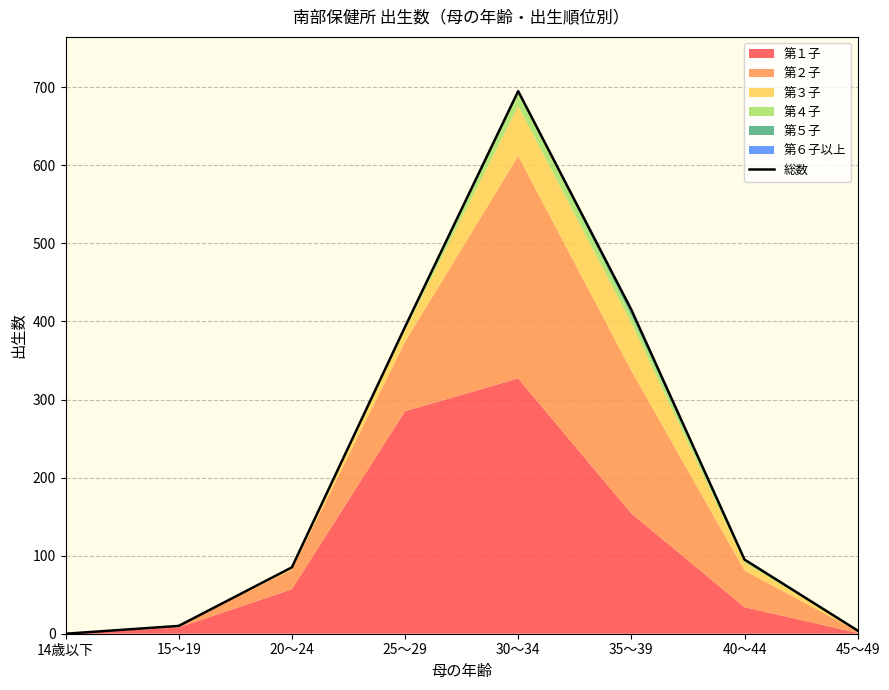

The value at 35～39 is 208. True or false?

False